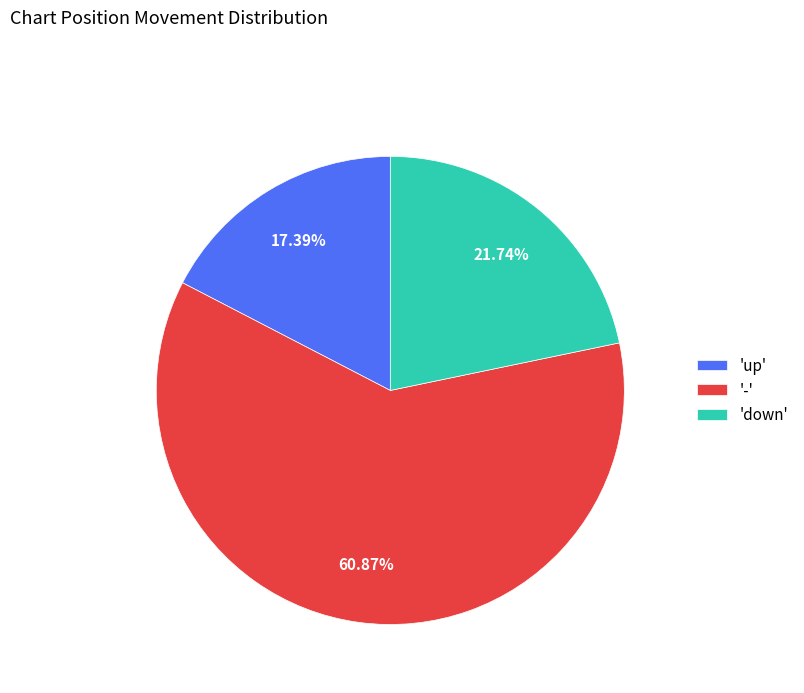

How many slices are in this pie chart?

3